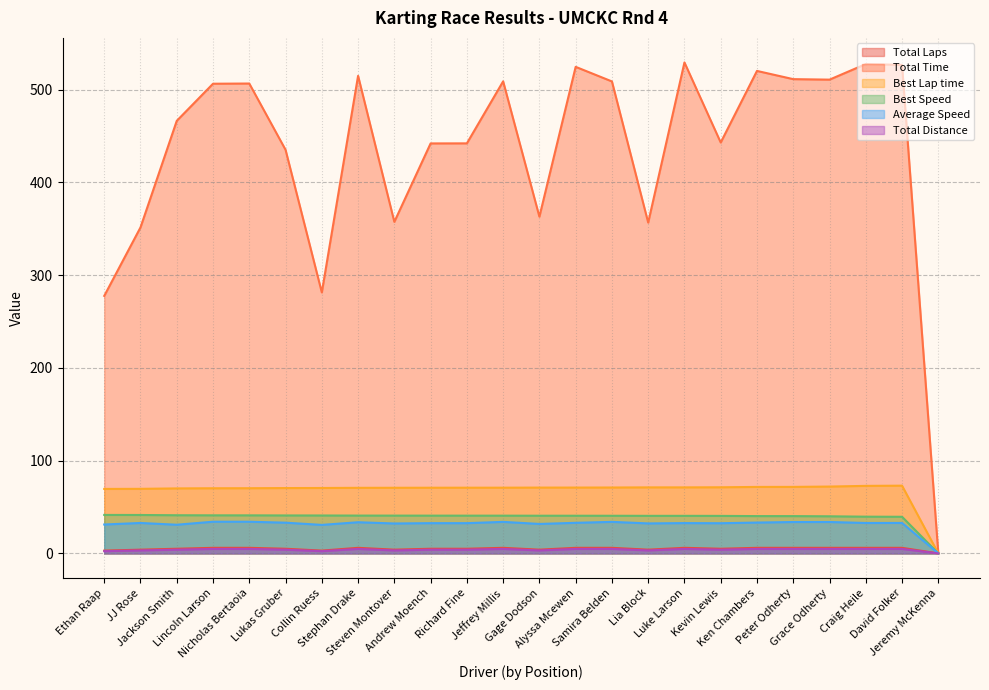

At how many categories does at least one series exceed 285?

21